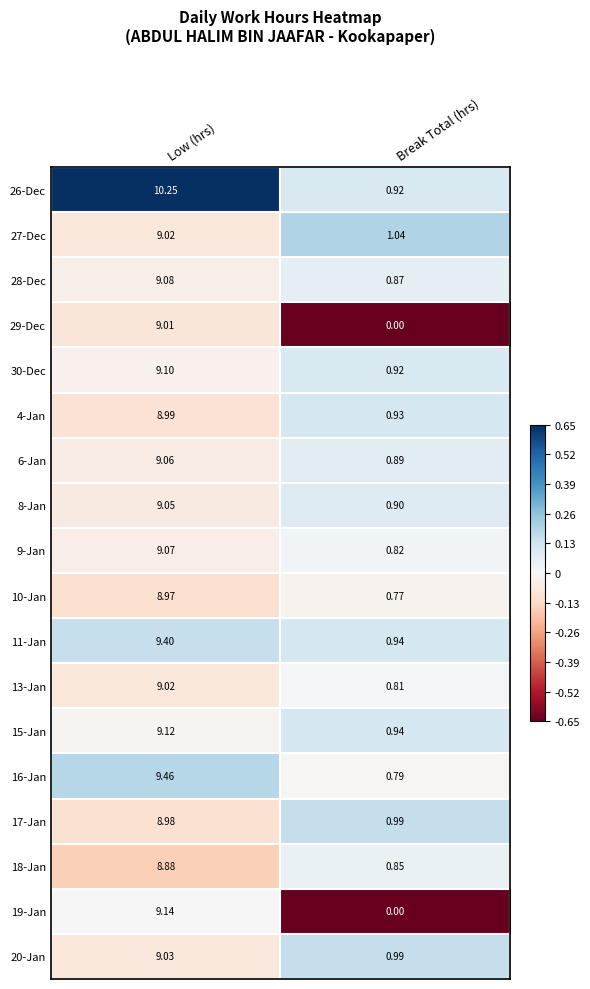

List the labels in order of 28-Dec value, largest first.

Low (hrs), Break Total (hrs)